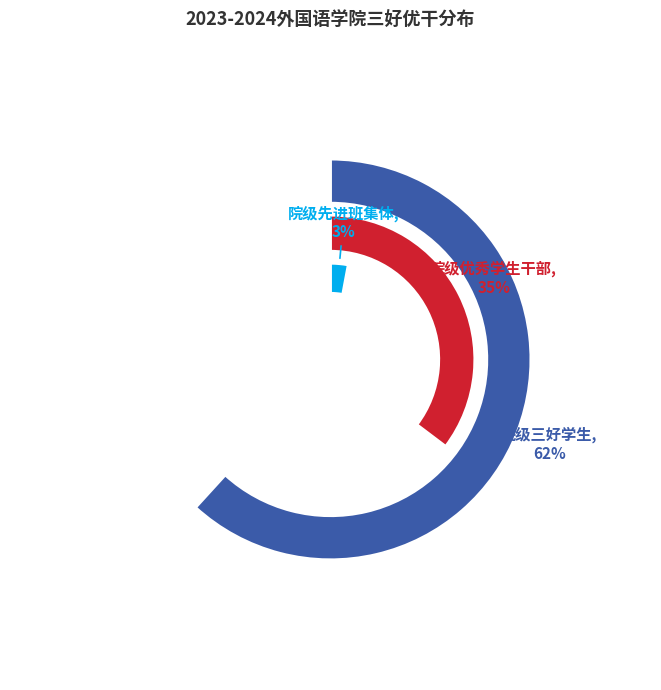

What is the total percentage of 院级三好学生 and 院级优秀学生干部?

97.1%